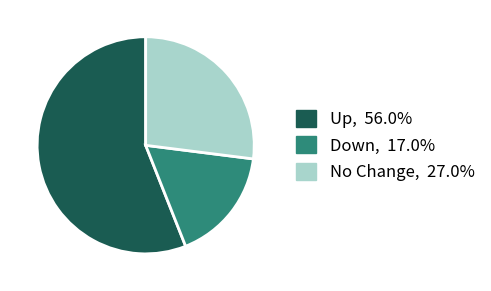

Is there a majority slice in this chart?

Yes